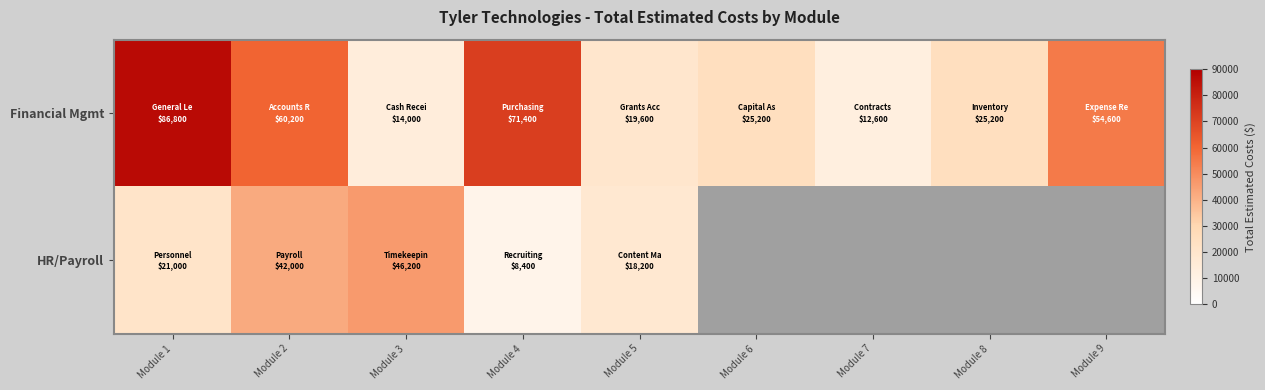

What is the total value across all series at Module 5?

37800.0